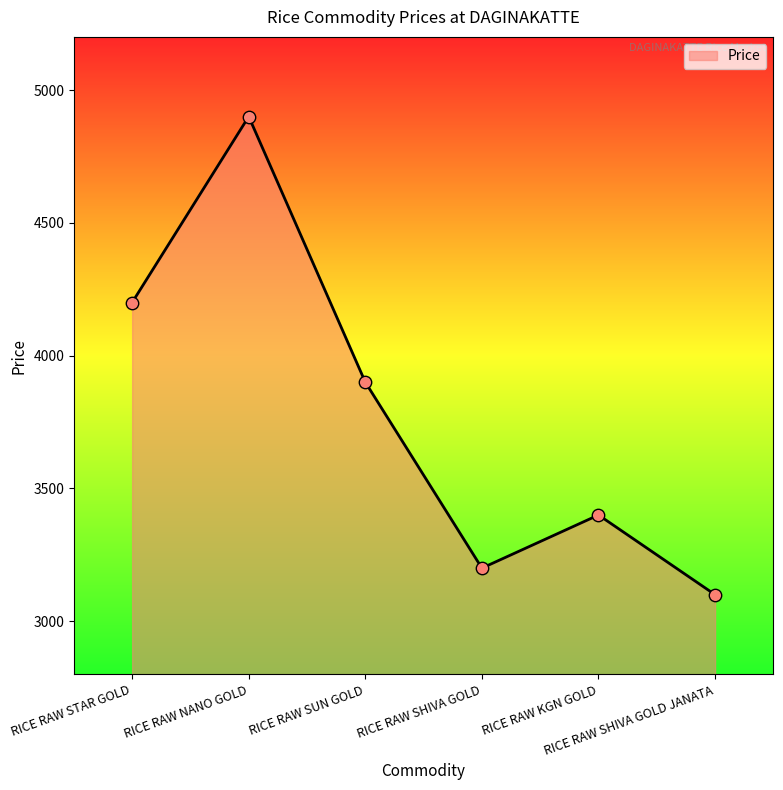

What is the change in value from RICE RAW SUN GOLD to RICE RAW SHIVA GOLD?

-700